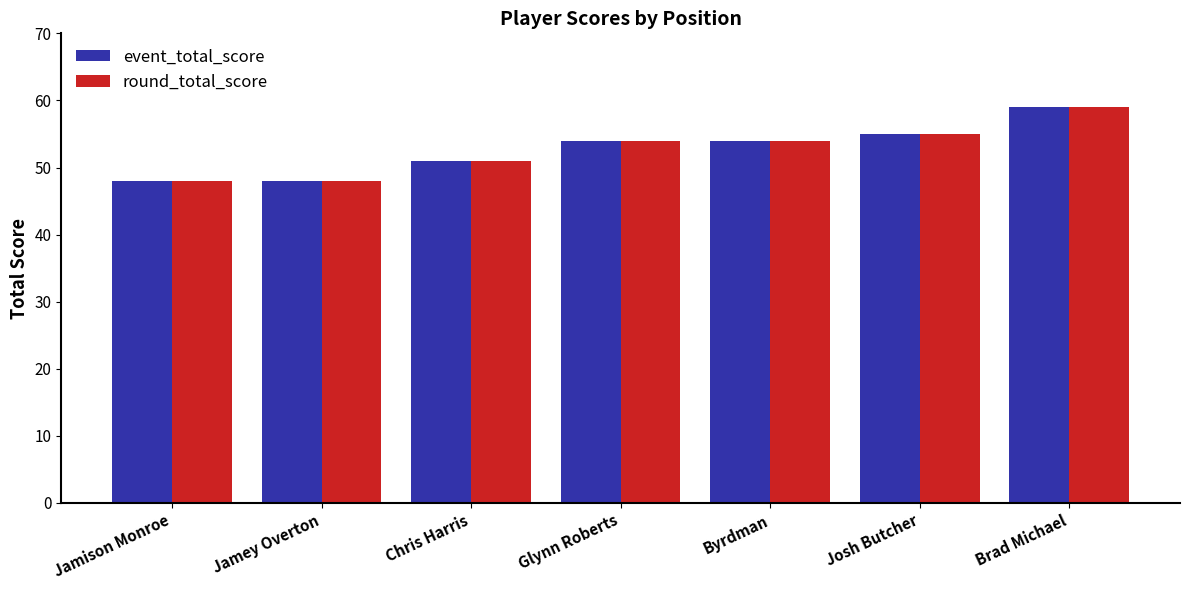

What position from the right is Josh Butcher?

2